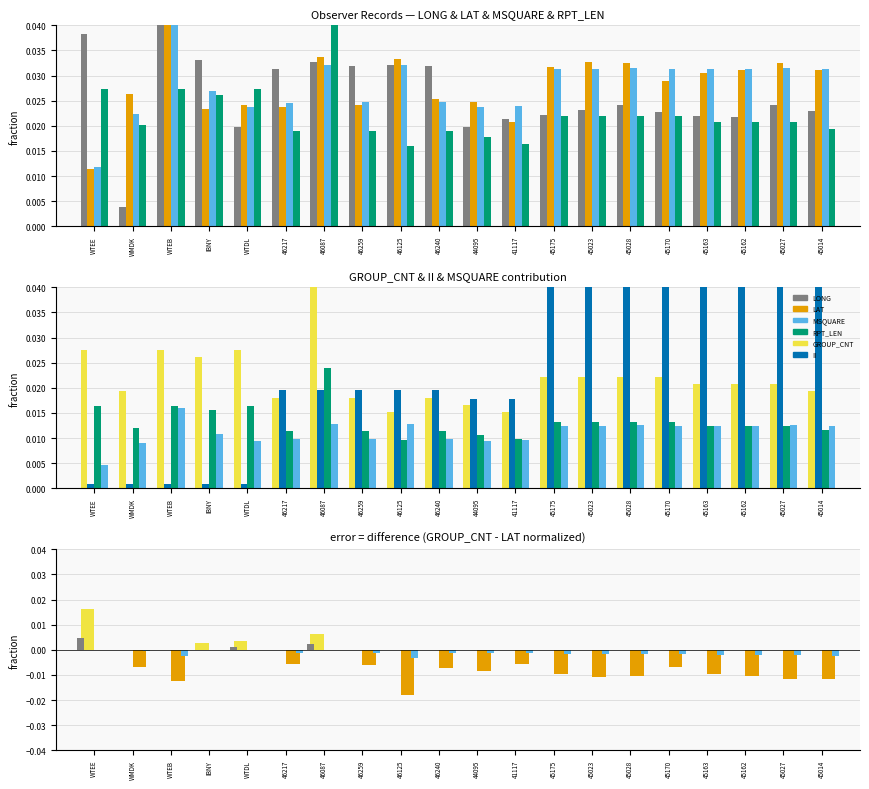

At which label is MSQUARE closest to 0?

WTEE